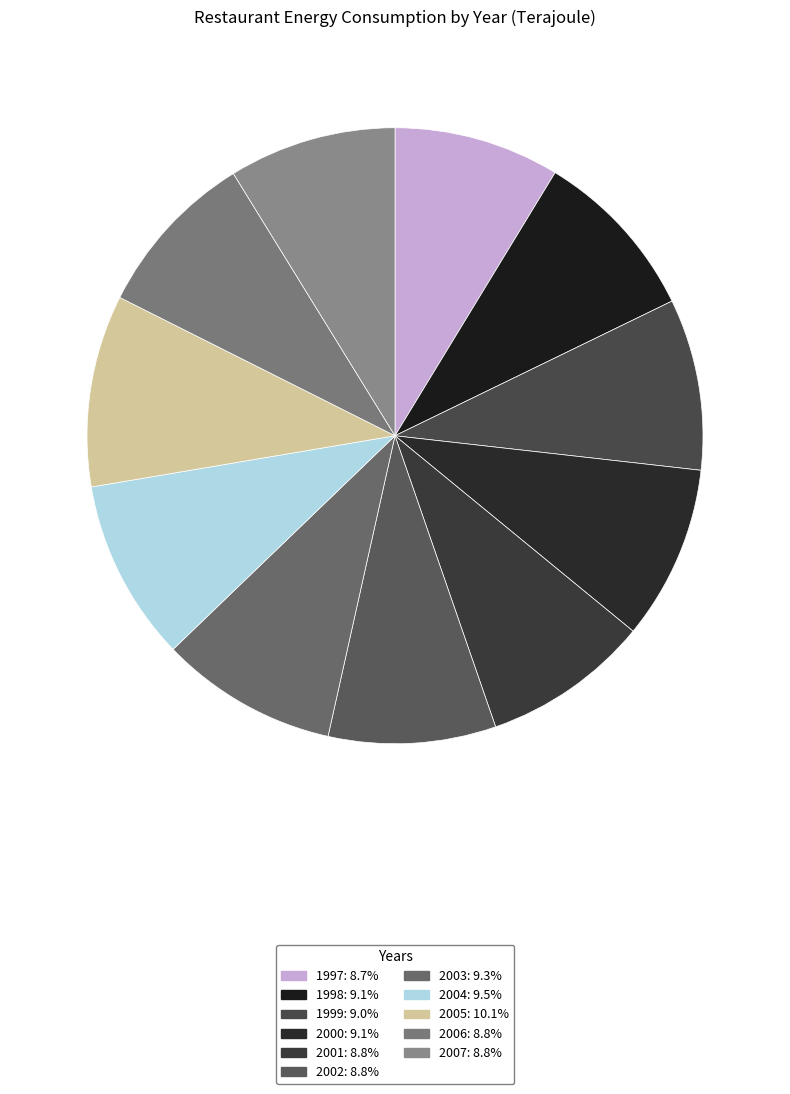

Does 1999 account for over 50% of the chart?

No